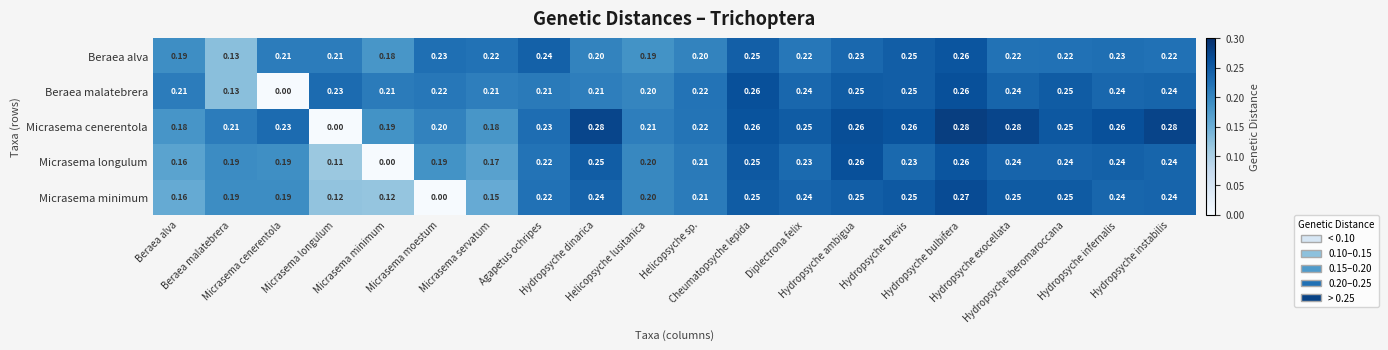

Which has a higher value, Micrasema minimum or Diplectrona felix?

Diplectrona felix